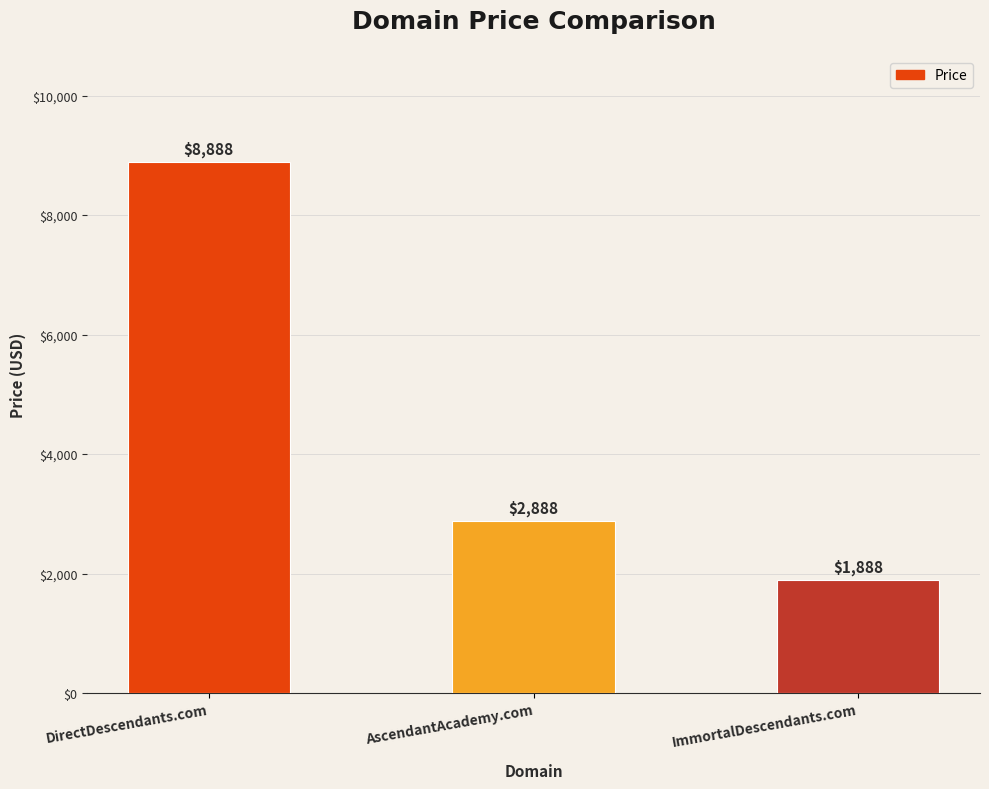

Count the number of data series in this chart.

1